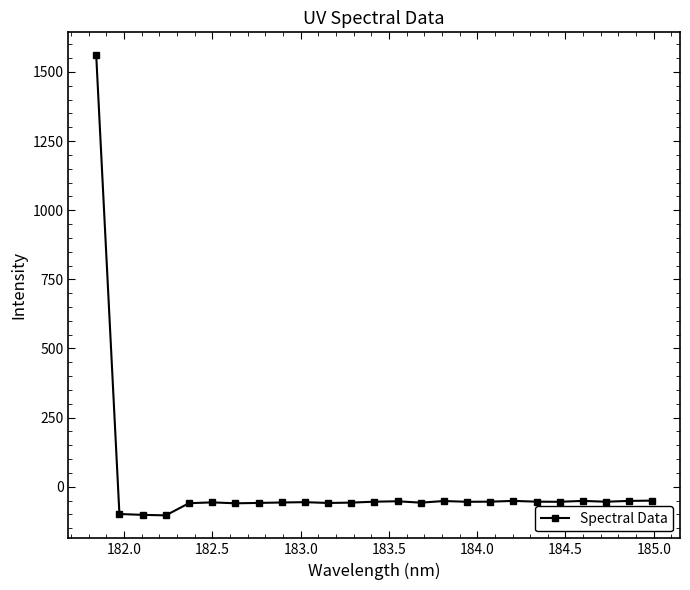

What is the sum of all values?

99.2